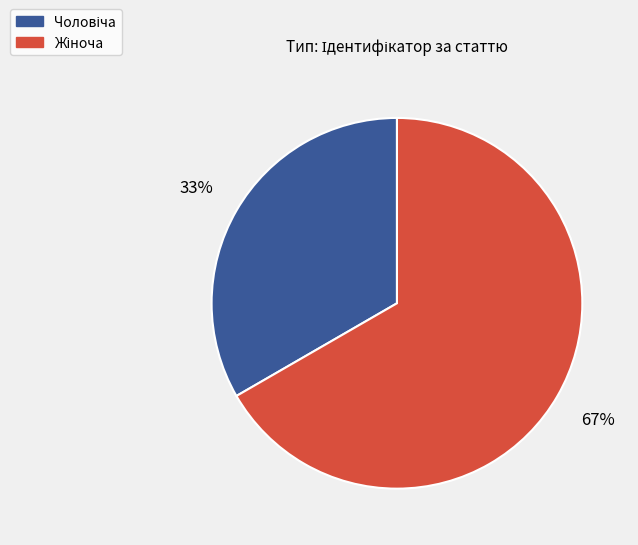

How many slices are in this pie chart?

2